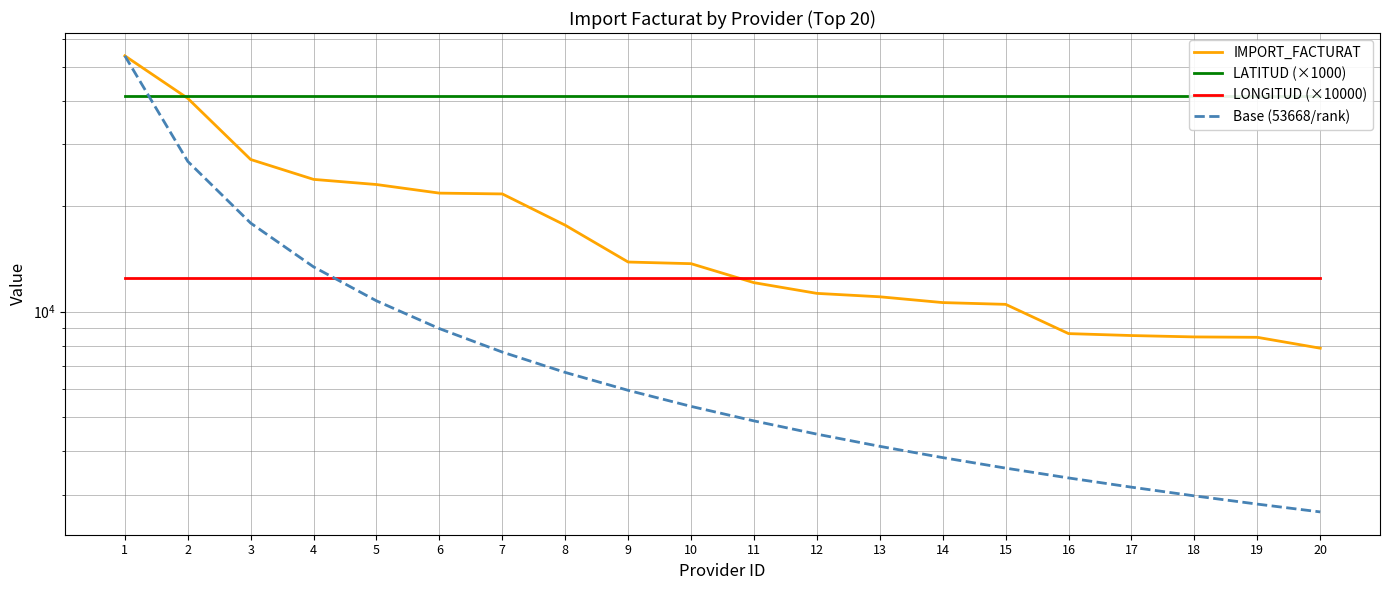

Reading left to right, transcribe all the data shown in this chart.

IMPORT_FACTURAT: 53668.4	40597.3	27164.5	23837.5	23044.8	21780.0	21665.0	17640.8	13851.8	13702.5	12095.6	11274.1	11024.3	10612.4	10489.8	8656.4	8546.8	8470.0	8448.0	7865.0
LATITUD (×1000): 41284.3	41284.3	41284.3	41284.3	41284.3	41284.3	41284.3	41284.3	41284.3	41284.3	41284.3	41284.3	41284.3	41284.3	41284.3	41284.3	41284.3	41284.3	41284.3	41284.3
LONGITUD (×10000): 12476.9	12476.9	12476.9	12476.9	12476.9	12476.9	12476.9	12476.9	12476.9	12476.9	12476.9	12476.9	12476.9	12476.9	12476.9	12476.9	12476.9	12476.9	12476.9	12476.9
Base (53668/rank): 53668.4	26834.2	17889.5	13417.1	10733.7	8944.7	7666.9	6708.5	5963.2	5366.8	4878.9	4472.4	4128.3	3833.5	3577.9	3354.3	3157.0	2981.6	2824.7	2683.4